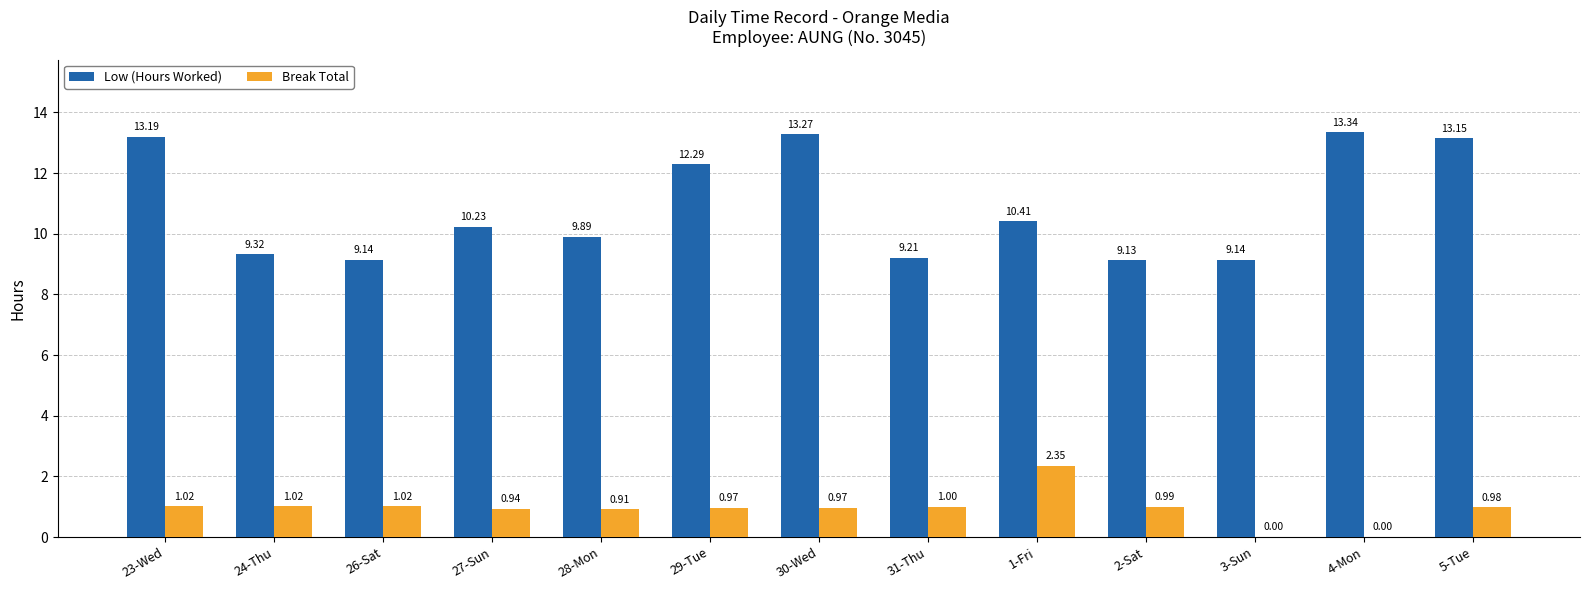

Where is Break Total nearest to the value 1?

31-Thu